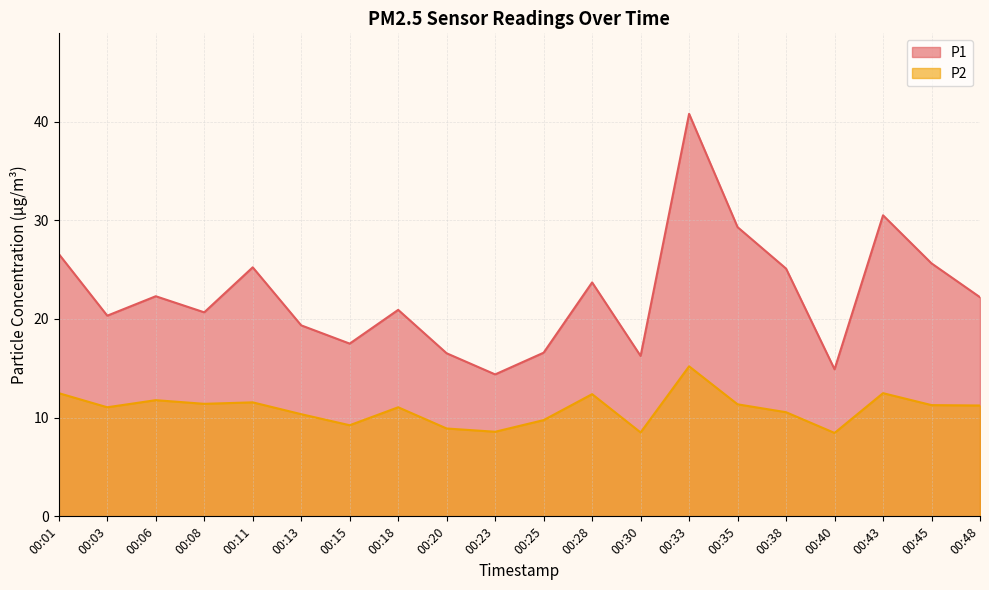

At which category does P1 reach its first local peak?

00:06